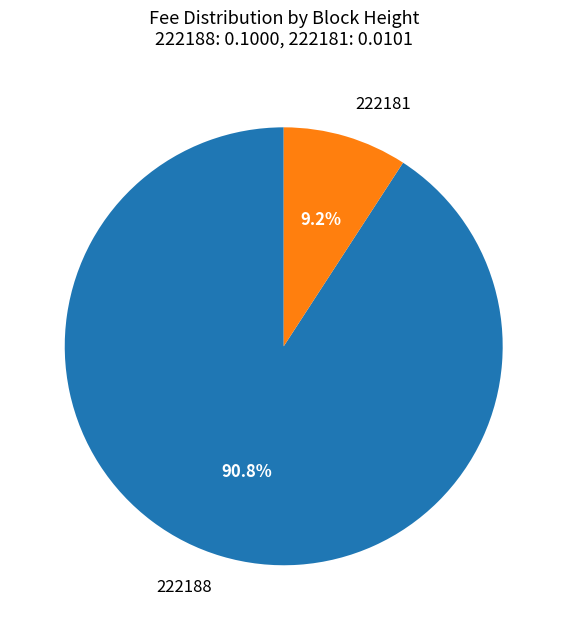

What is the majority slice?

222188